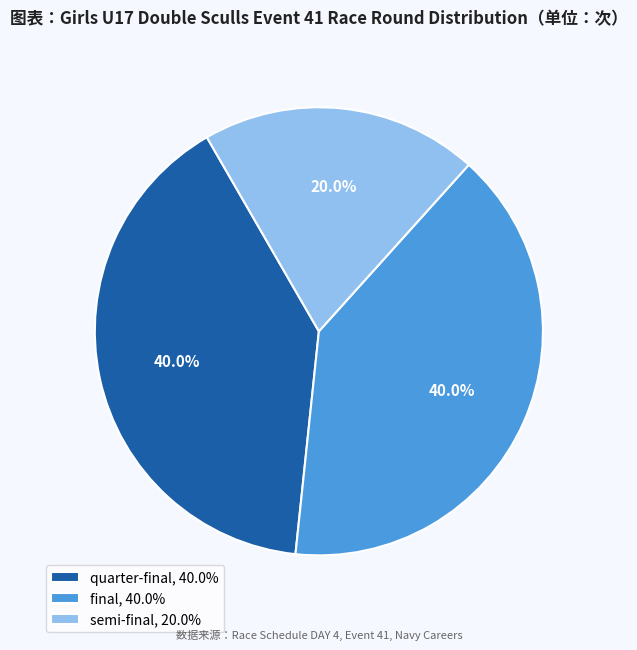

Which has a higher value, final, 40.0% or semi-final, 20.0%?

final, 40.0%